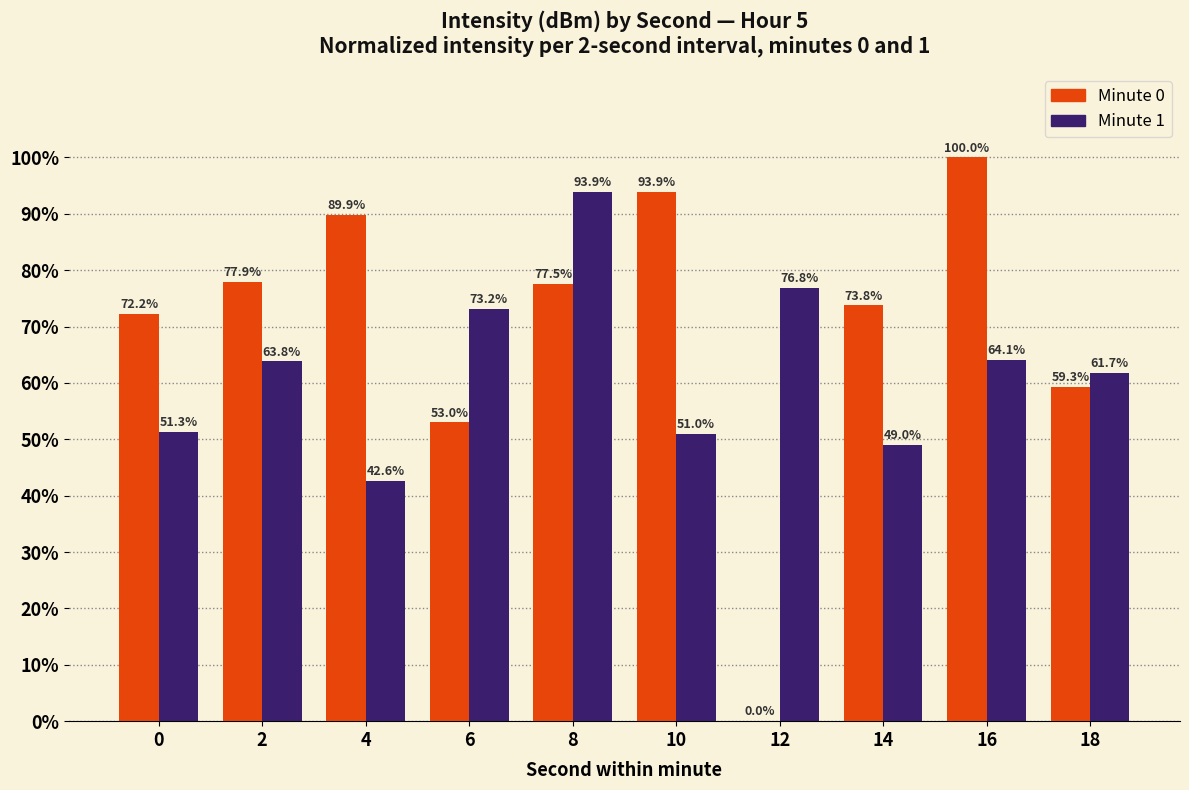

True or false: Minute 1 has a value of 64.1 at 16.

True